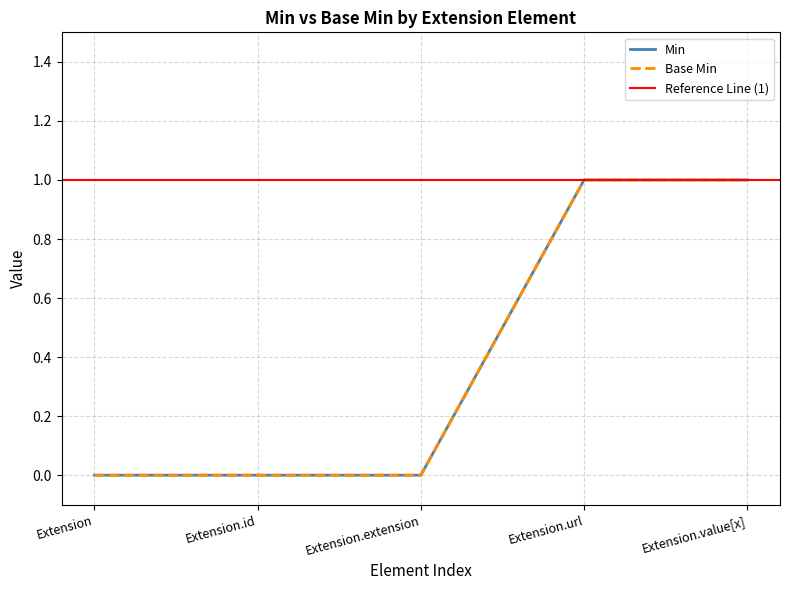

What is the sum of all Min values?

2